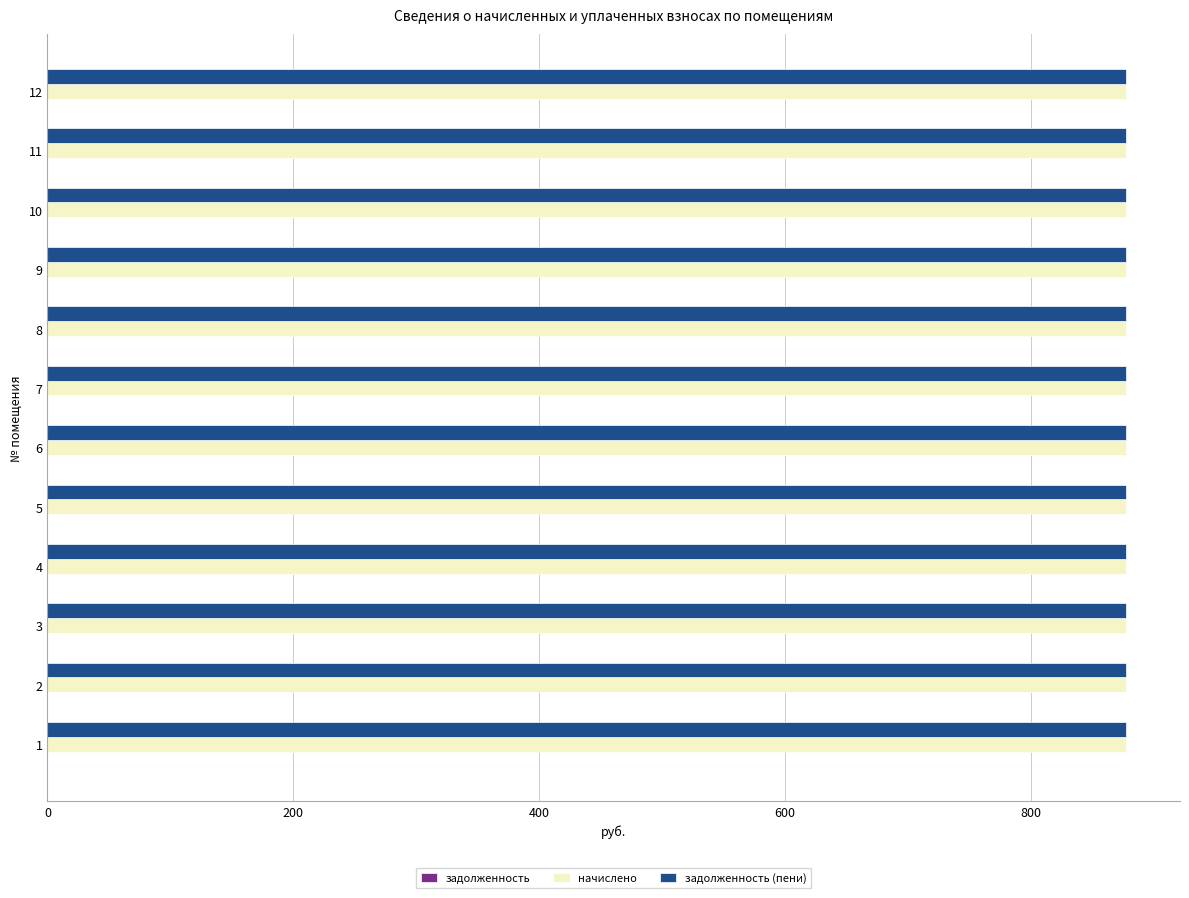

Reading left to right, transcribe all the data shown in this chart.

задолженность: 1=0.0	2=0.0	3=0.0	4=0.0	5=0.0	6=0.0	7=0.0	8=0.0	9=0.0	10=0.0	11=0.0	12=0.0
начислено: 1=877.2	2=877.2	3=877.2	4=877.2	5=877.2	6=877.2	7=877.2	8=877.2	9=877.2	10=877.2	11=877.2	12=877.2
задолженность (пени): 1=877.2	2=877.2	3=877.2	4=877.2	5=877.2	6=877.2	7=877.2	8=877.2	9=877.2	10=877.2	11=877.2	12=877.2